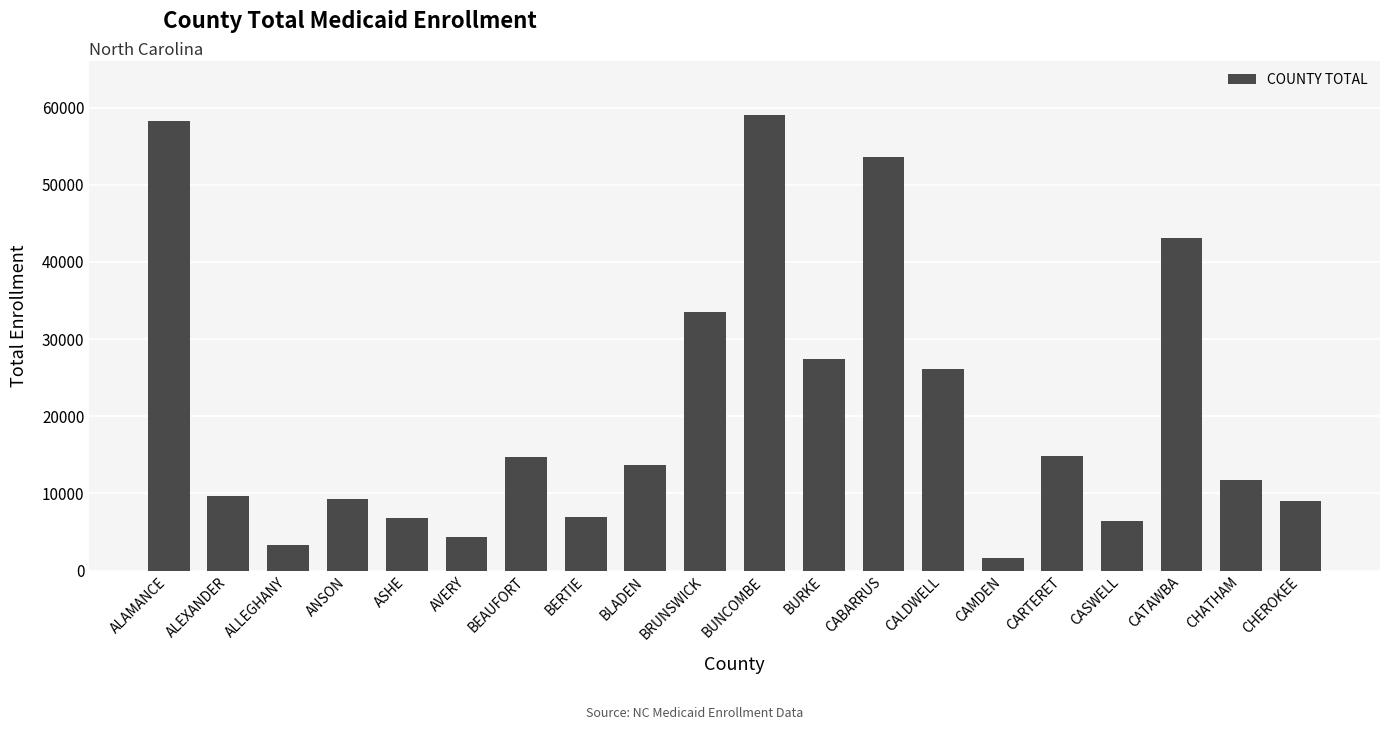

What value does the data have at CAMDEN, to the nearest 100?

1600